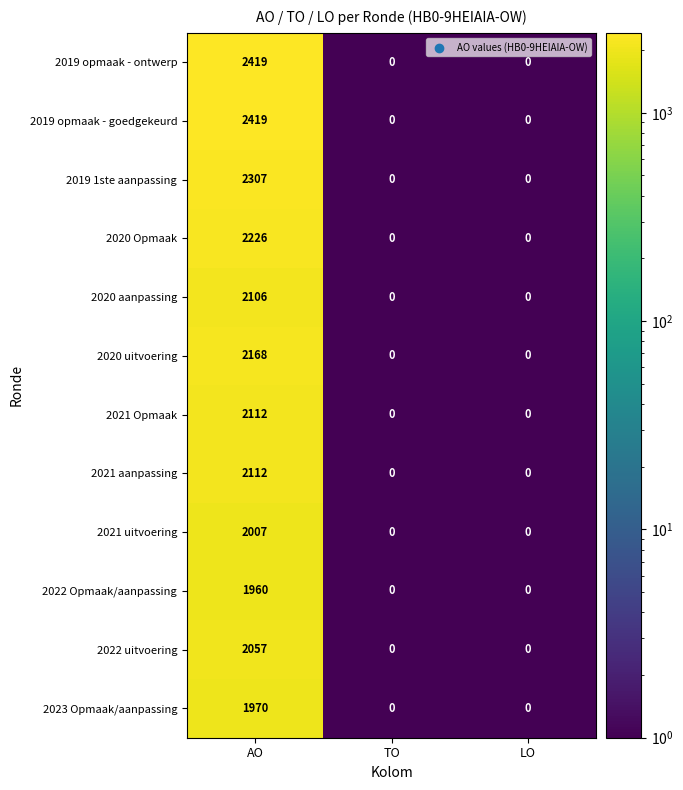

At which category is the sum across all series the highest?

AO